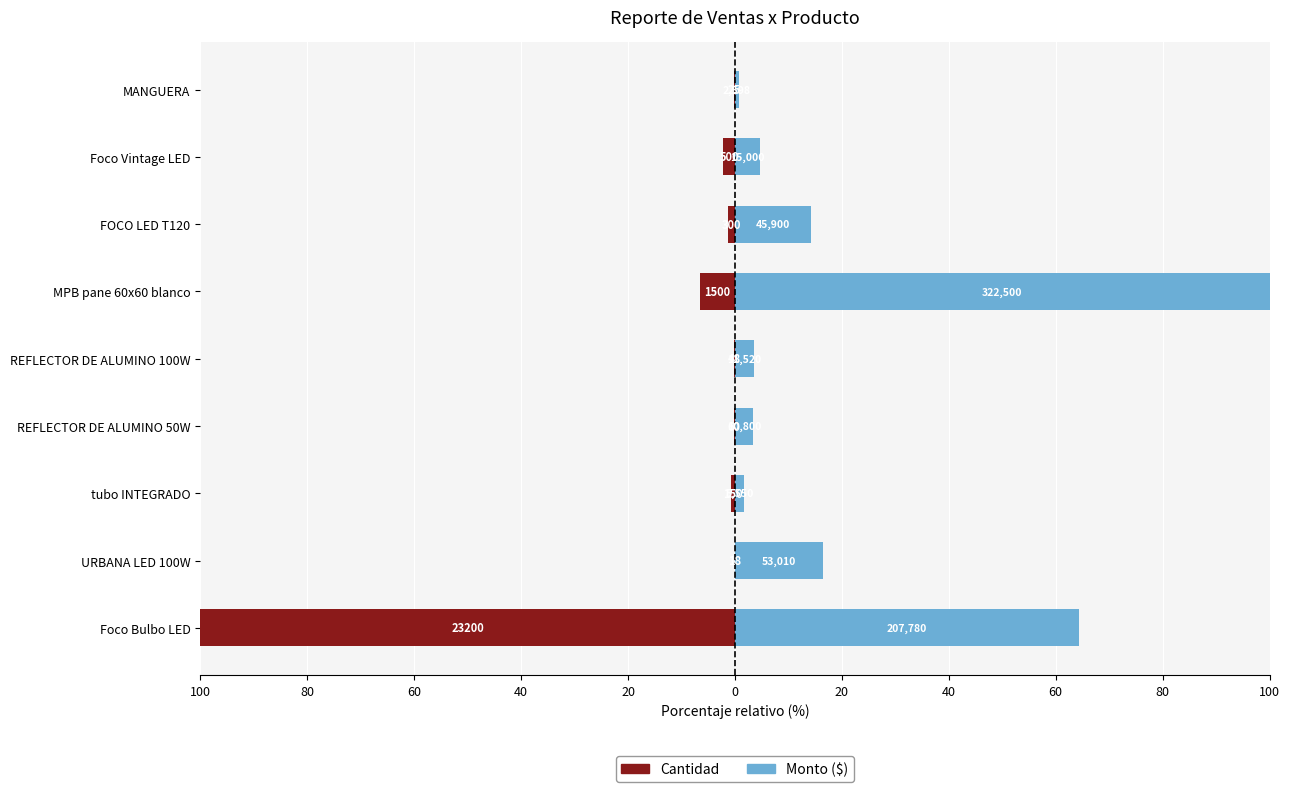

List the series in order of their peak value, highest first.

Monto, Cant.